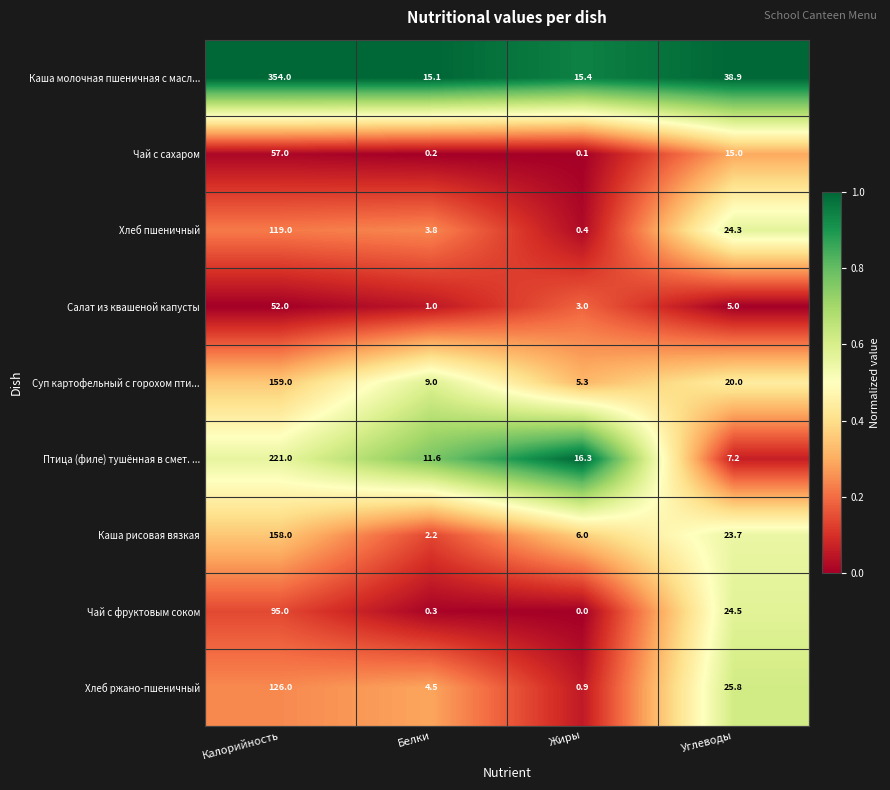

Between Калорийность and Жиры, which series saw the biggest shift?

Каша молочная пшеничная с масл...